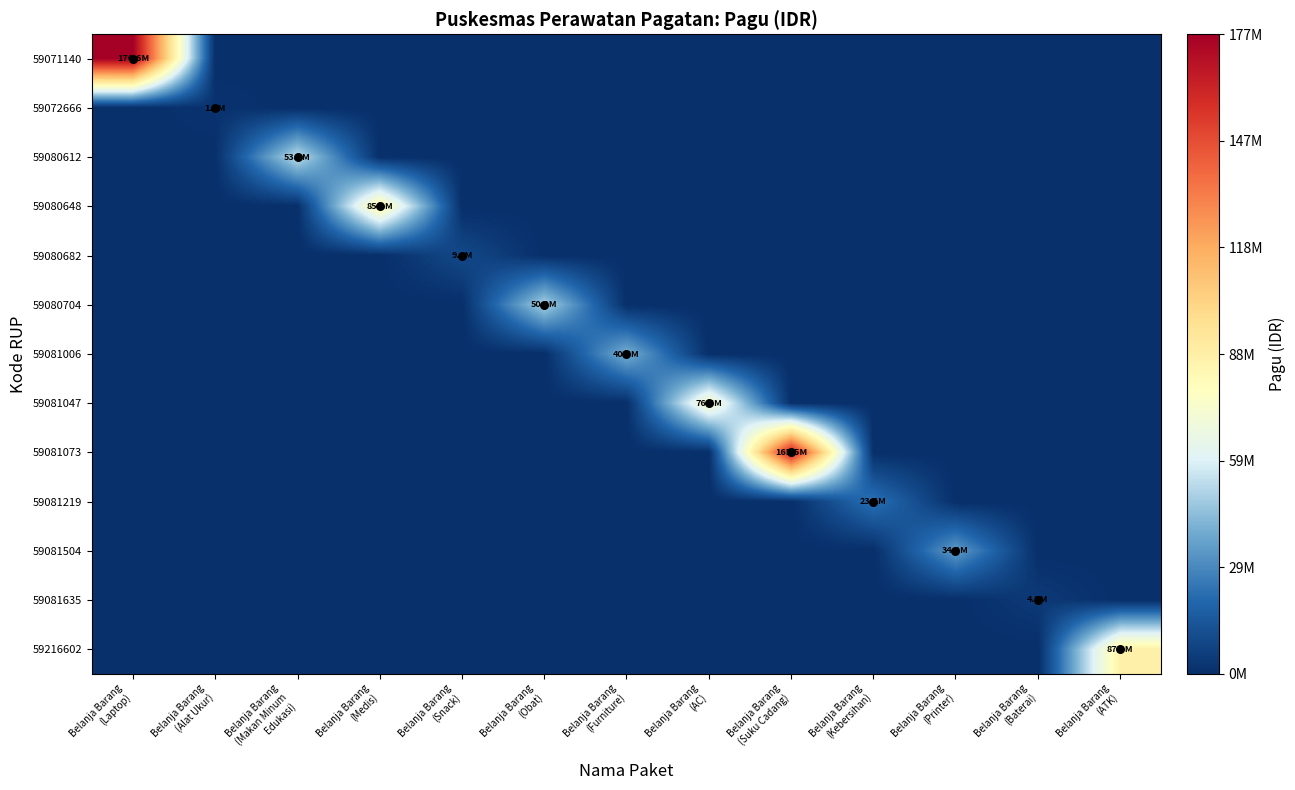

What is the difference between the highest and lowest values at Belanja Barang
(AC)?

76552000